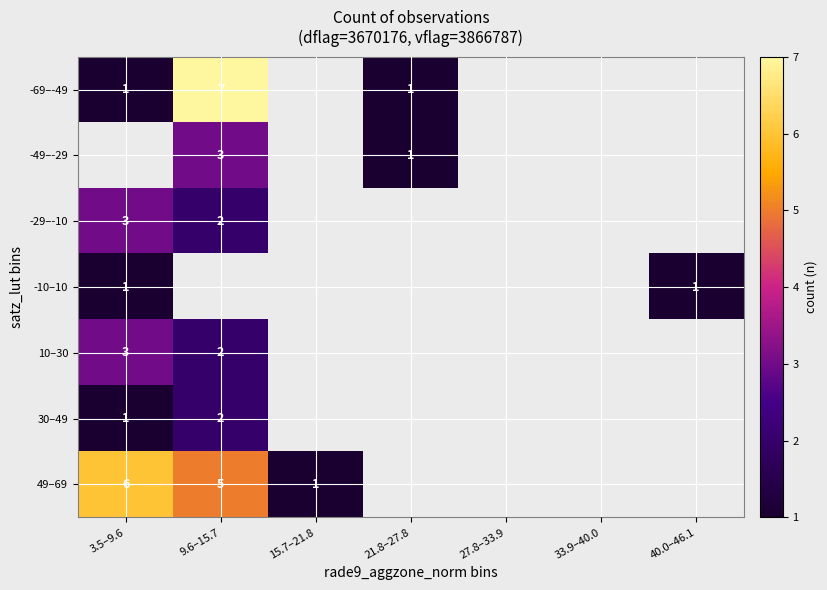

How many data points does each series have?

7